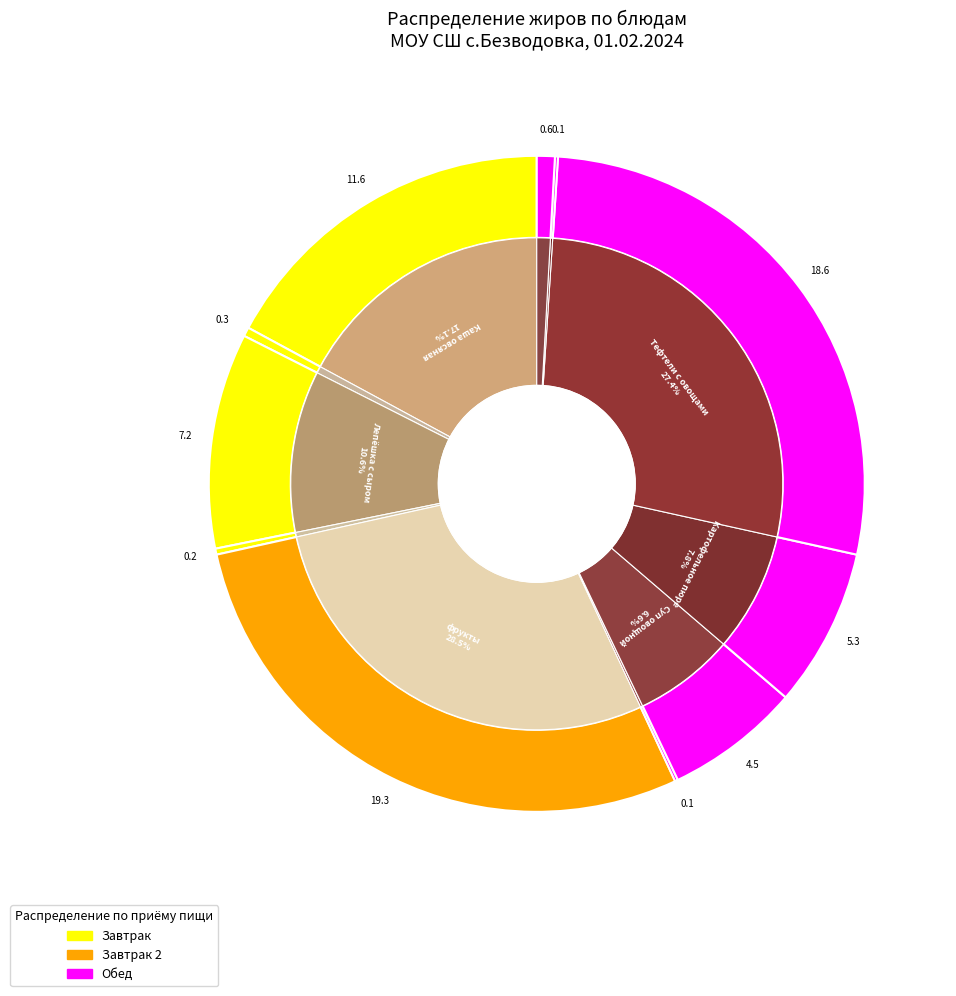

What is the change in value from Завтрак 2 (фрукты) to Обед (Хлеб ржано-пшеничный)?

-18.7